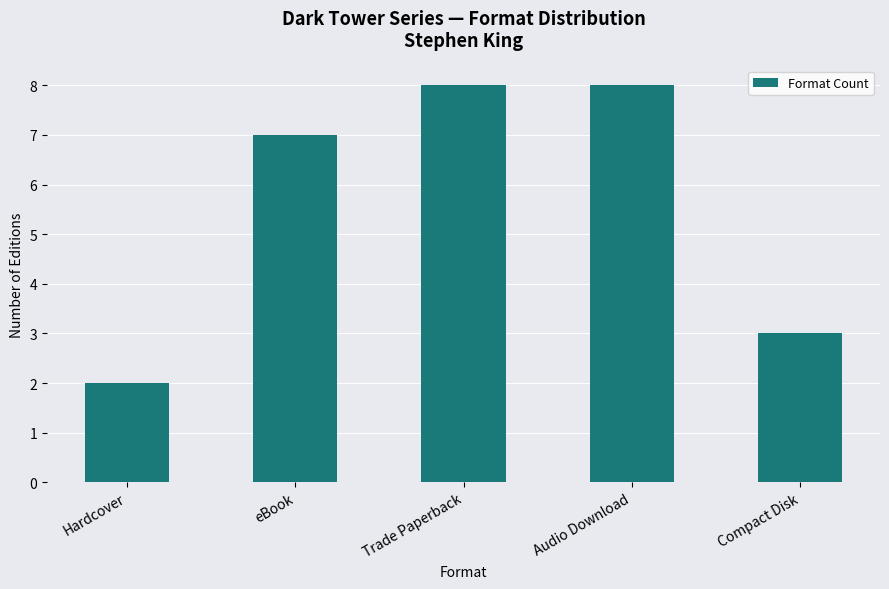

What is the maximum value shown in the chart?

8